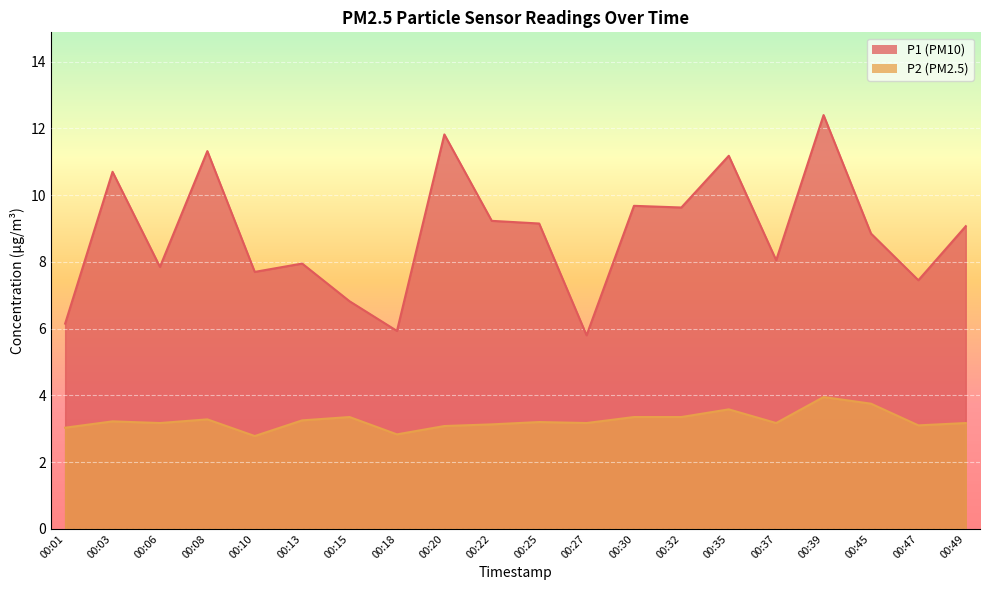

What is the value of the P1 point at the 8th from the left?

5.9